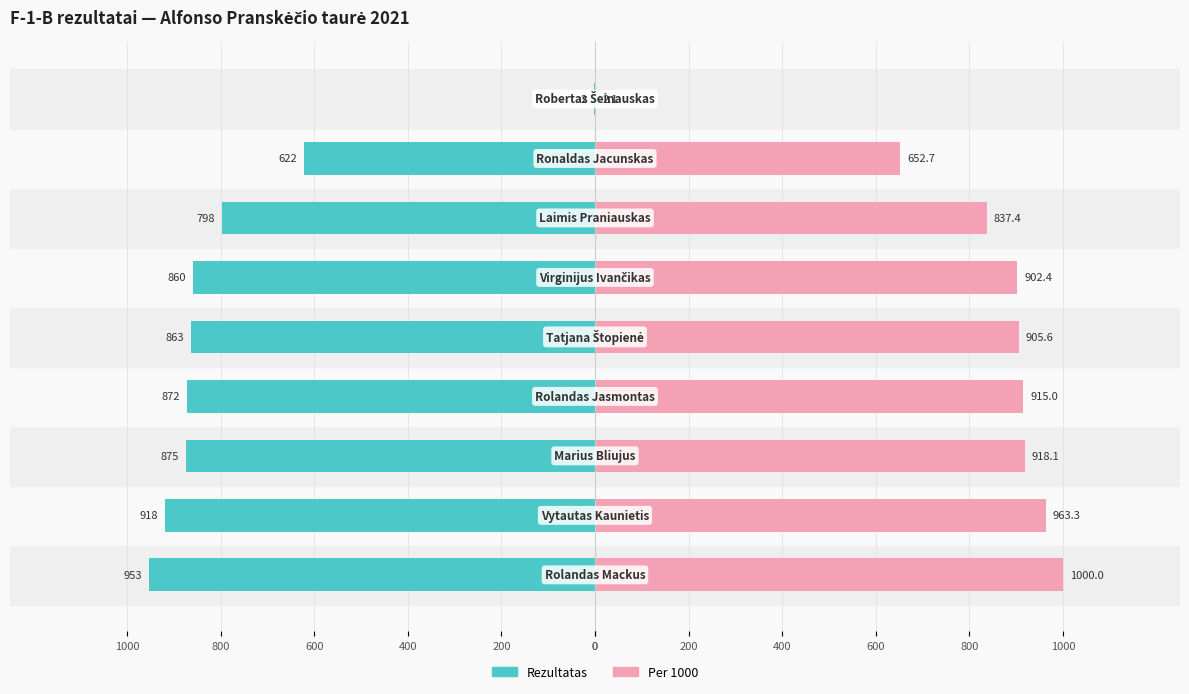

What is the minimum value for Per 1000?

2.1